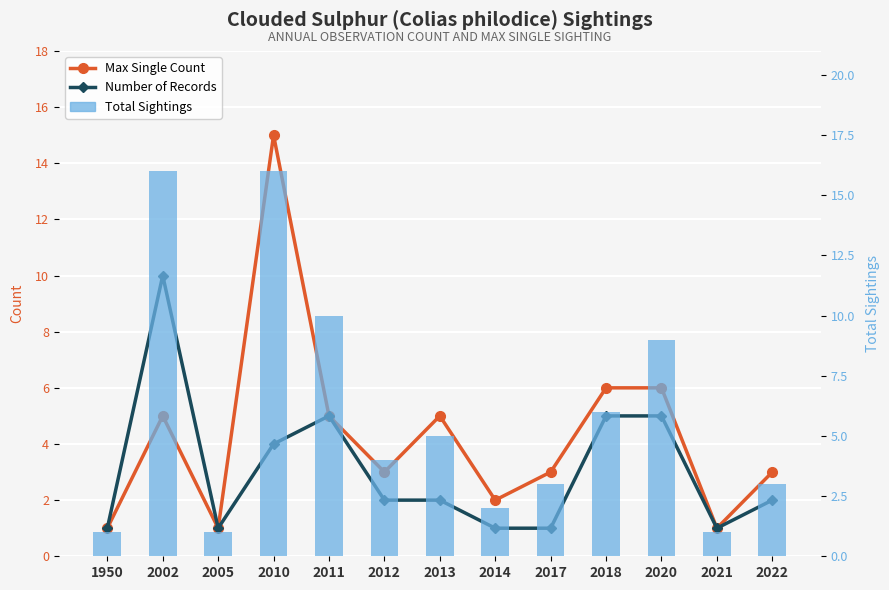

Are the bars grouped side by side (vs. stacked)?

Yes